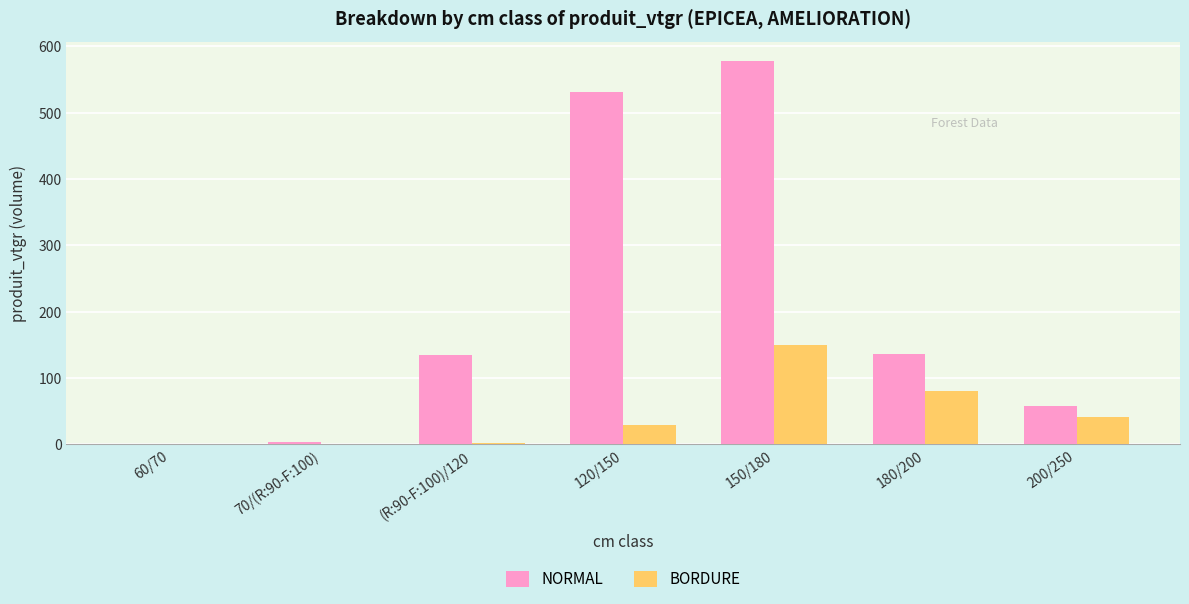

What are all the series names shown in the legend?

NORMAL, BORDURE